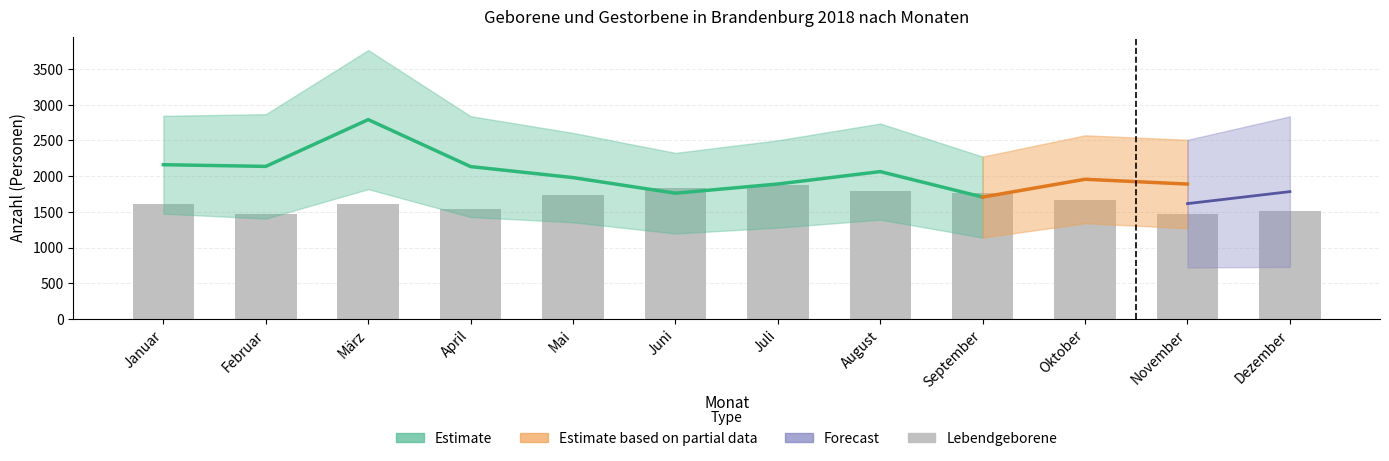

What is the label of the 4th bar from the left?

April